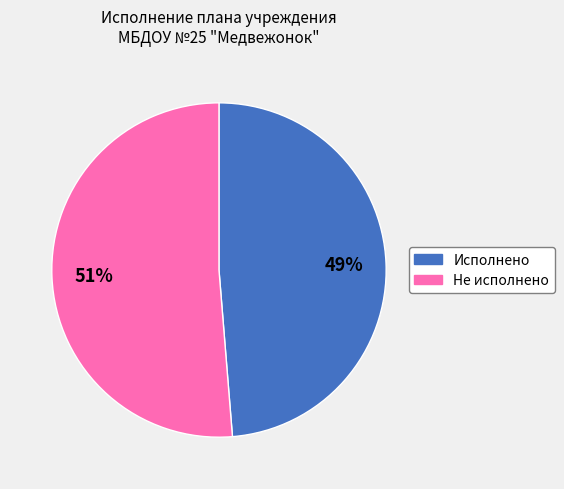

To the nearest percent, what percentage of the pie is Исполнено?

49%